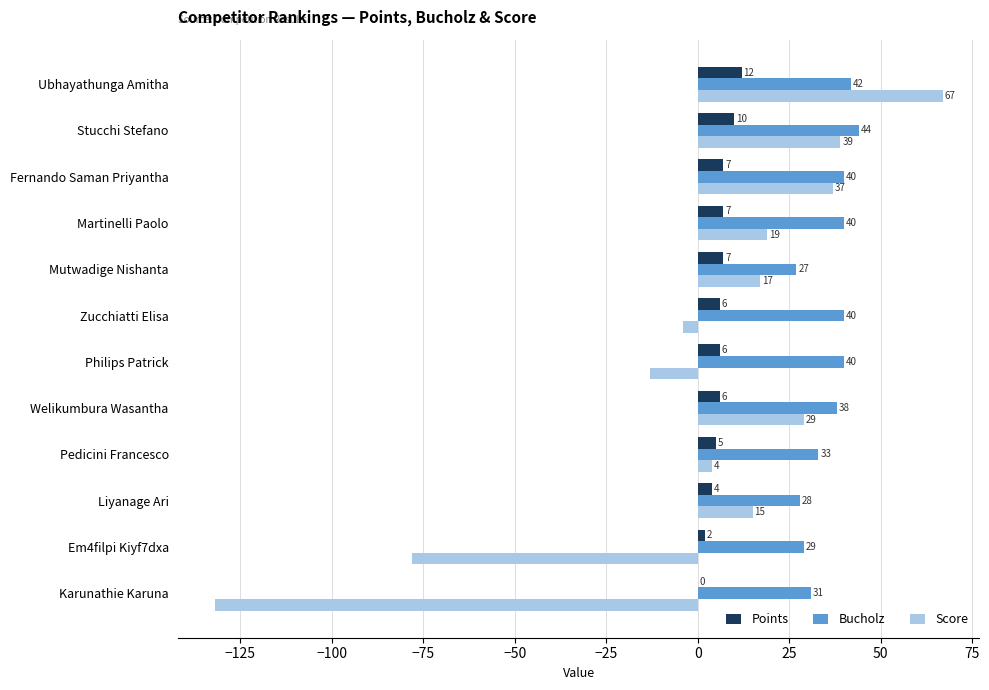

What is the sum of the Score values at Stucchi Stefano and Fernando Saman Priyantha?

76